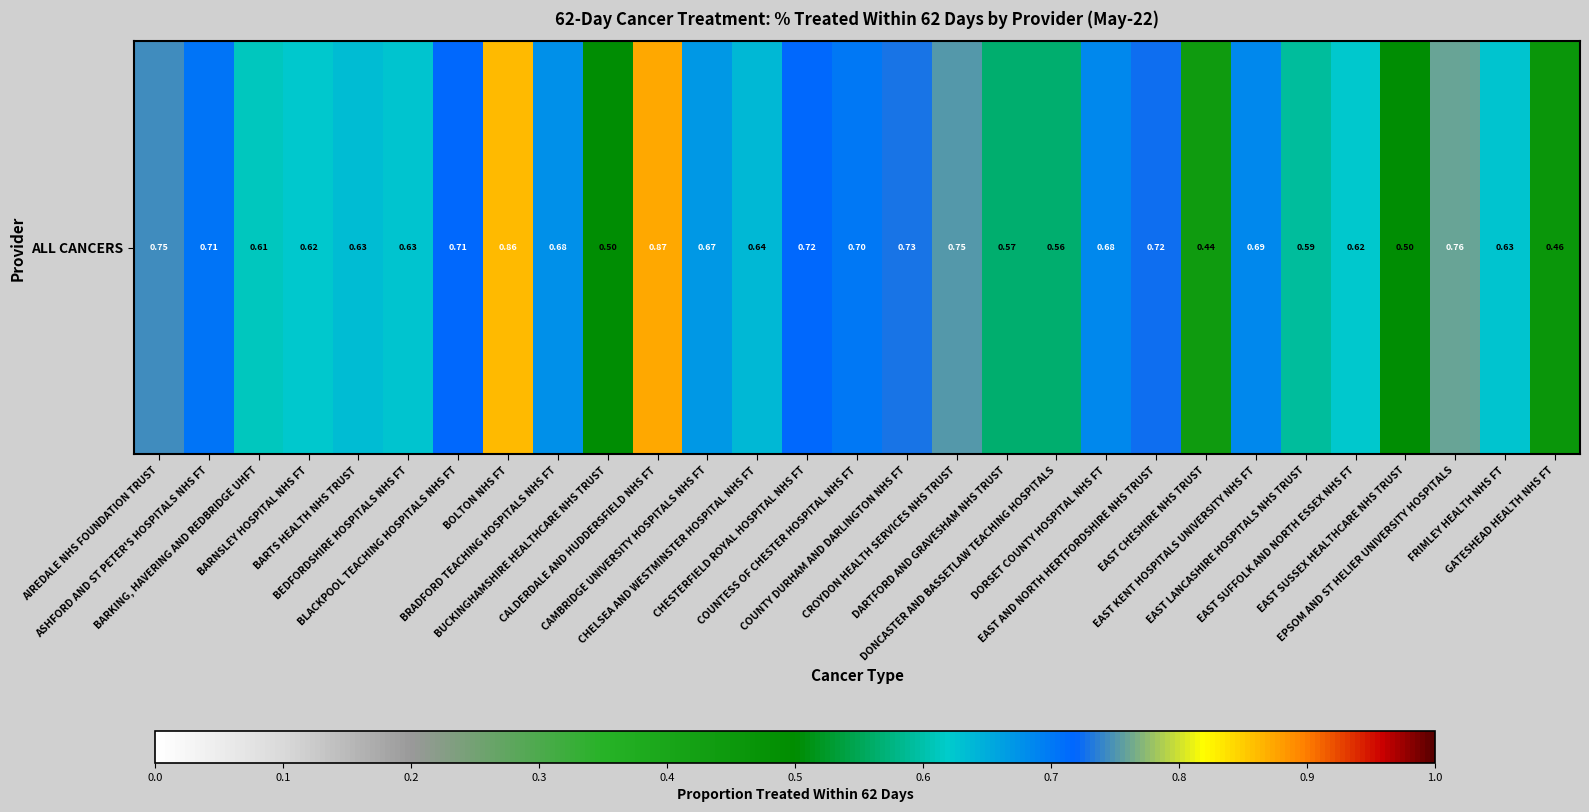

Reading left to right, transcribe all the data shown in this chart.

0.7	0.7	0.6	0.6	0.6	0.6	0.7	0.9	0.7	0.5	0.9	0.7	0.6	0.7	0.7	0.7	0.8	0.6	0.6	0.7	0.7	0.4	0.7	0.6	0.6	0.5	0.8	0.6	0.5